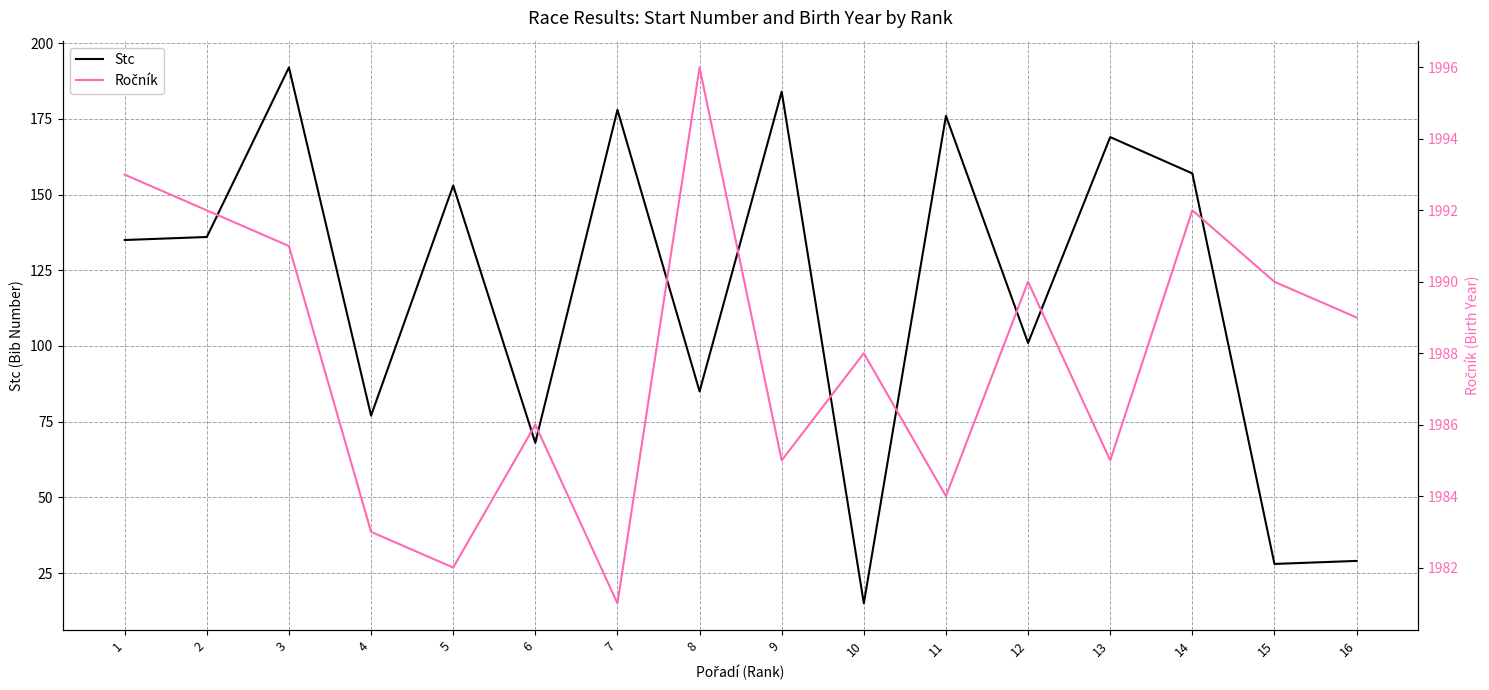

True or false: Ročník and Stc cross at least once.

False